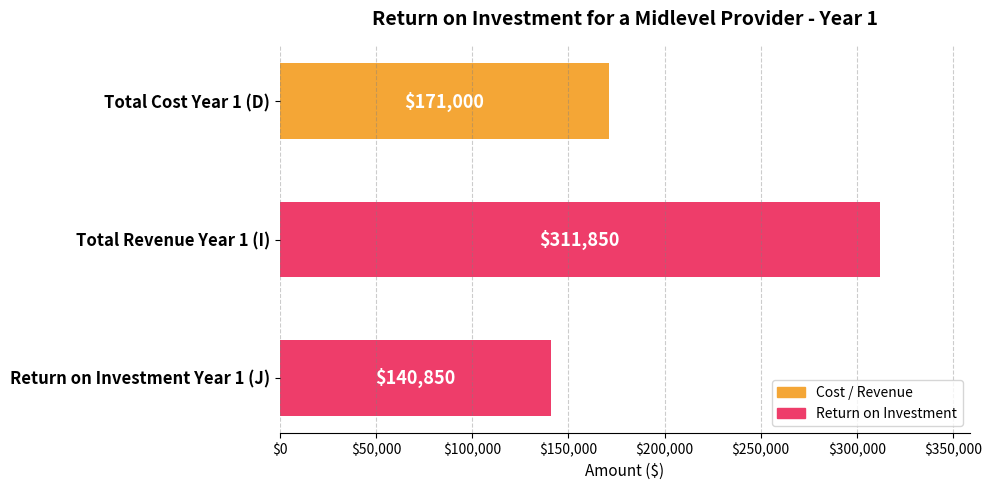

Reading bottom to top, extract all data points from this chart.

Return on Investment Year 1 (J)=140850	Total Revenue Year 1 (I)=311850	Total Cost Year 1 (D)=171000